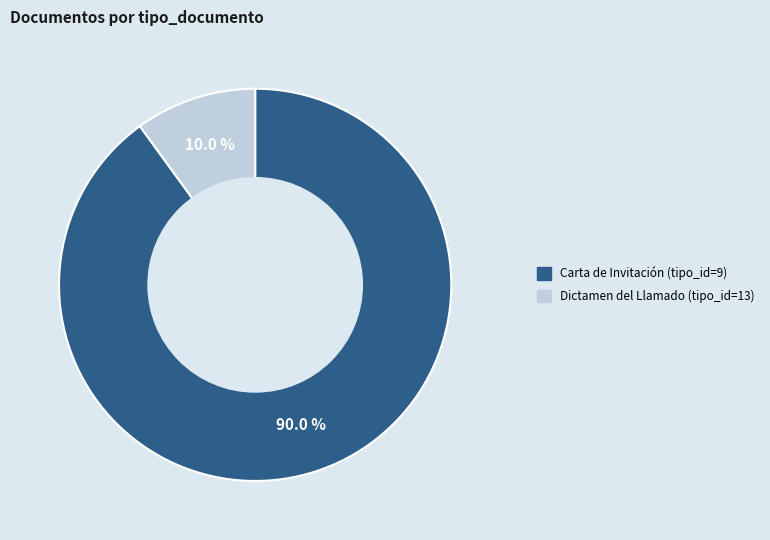

Which has a higher value, Dictamen del Llamado (tipo_id=13) or Carta de Invitación (tipo_id=9)?

Carta de Invitación (tipo_id=9)